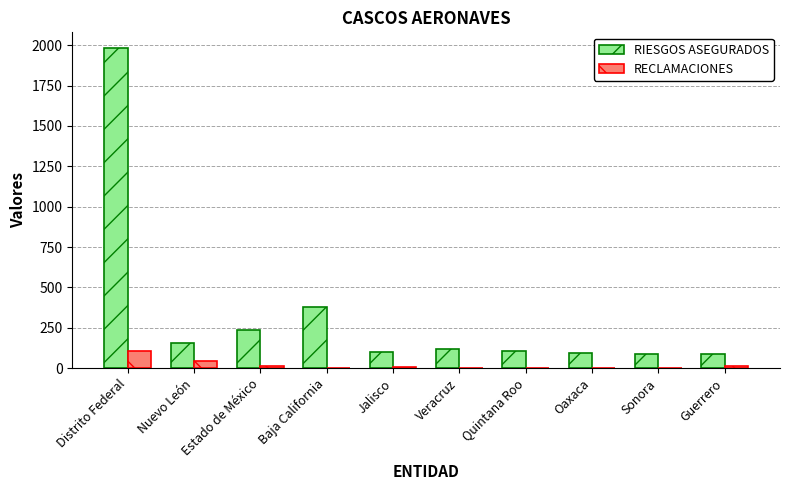

Which series changed the most between Baja California and Guerrero?

RIESGOS ASEGURADOS